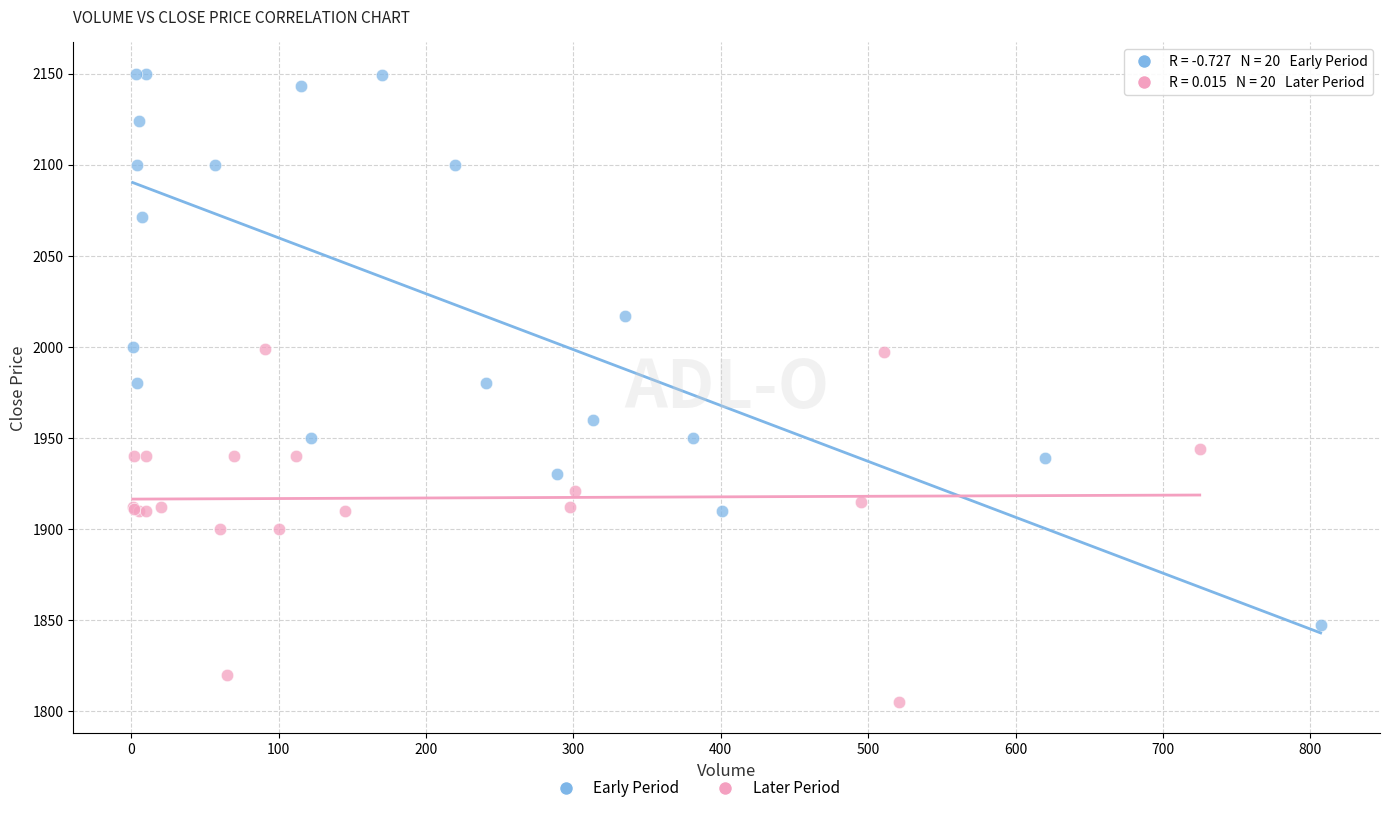

Which series contains the highest Y value?

Early Period